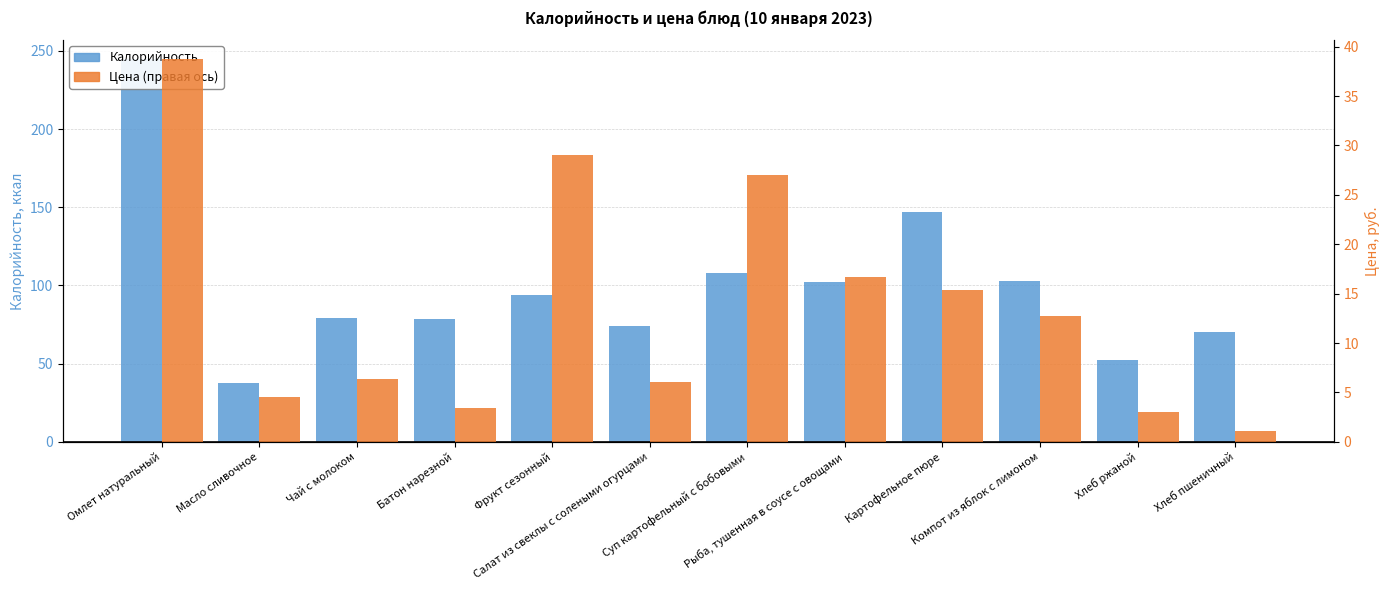

What is the difference between the maximum and minimum values in the Цена series?

37.6